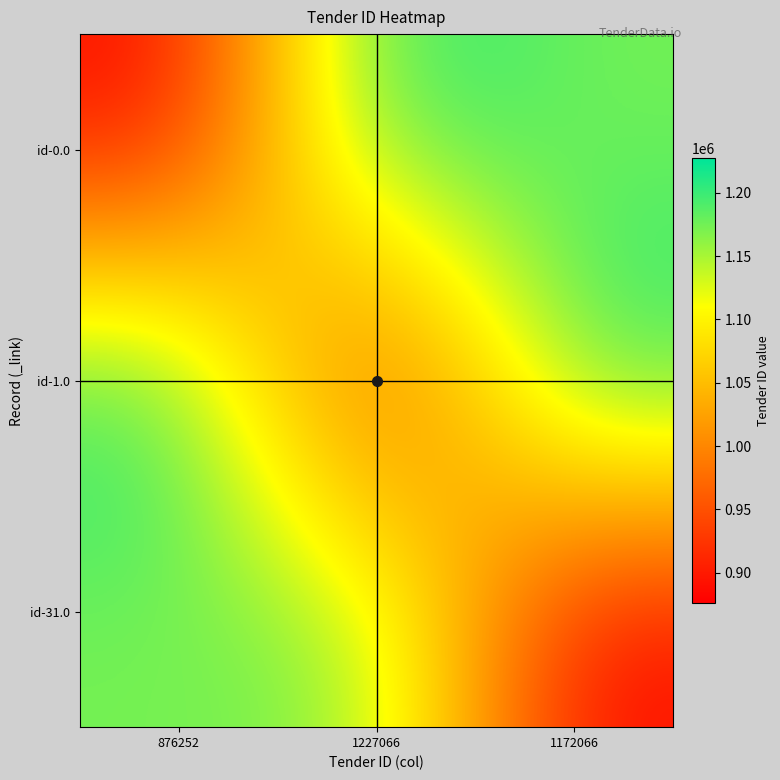

Reading right to left, transcribe all the data shown in this chart.

id-0.0: 1172066=1172066	1227066=1227066	876252=876252
id-1.0: 1172066=1227066	1227066=876252	876252=1227066
id-31.0: 1172066=876252	1227066=1172066	876252=1172066